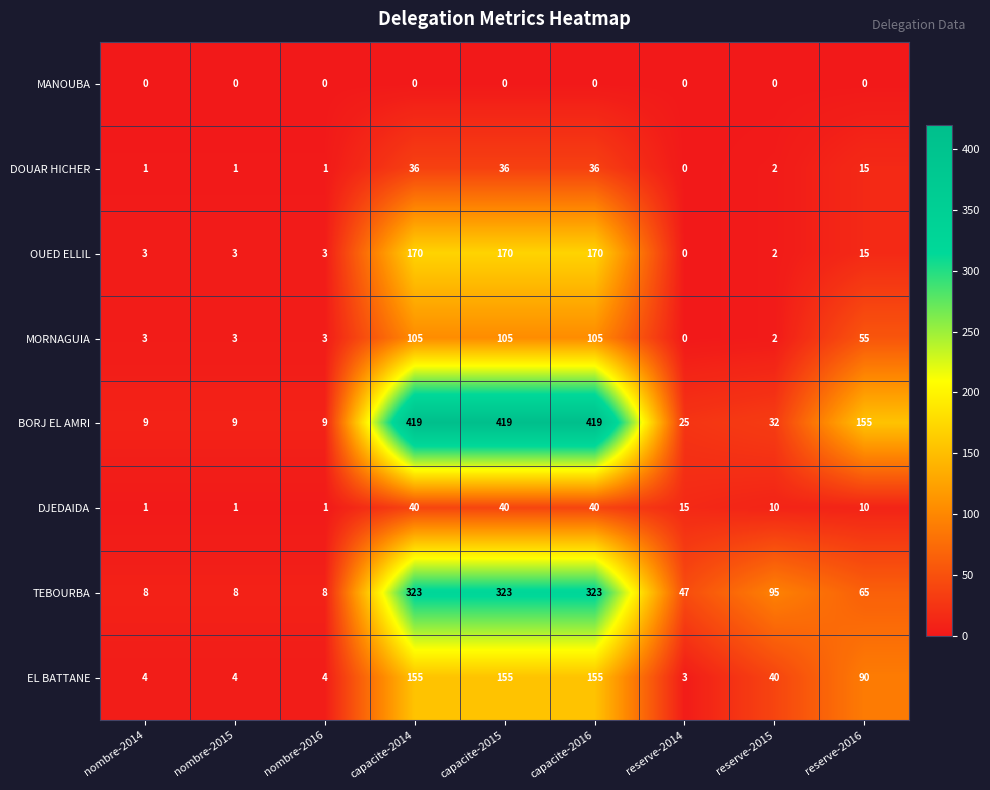

What is the average value of the MORNAGUIA series?

42